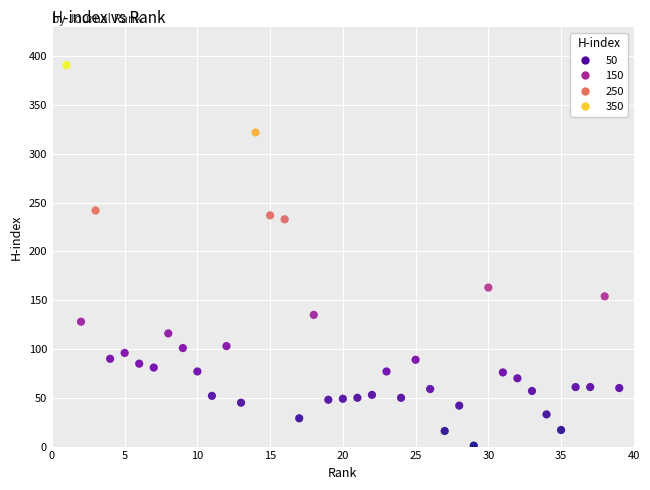

What is the range of Y values (max minus min)?

390